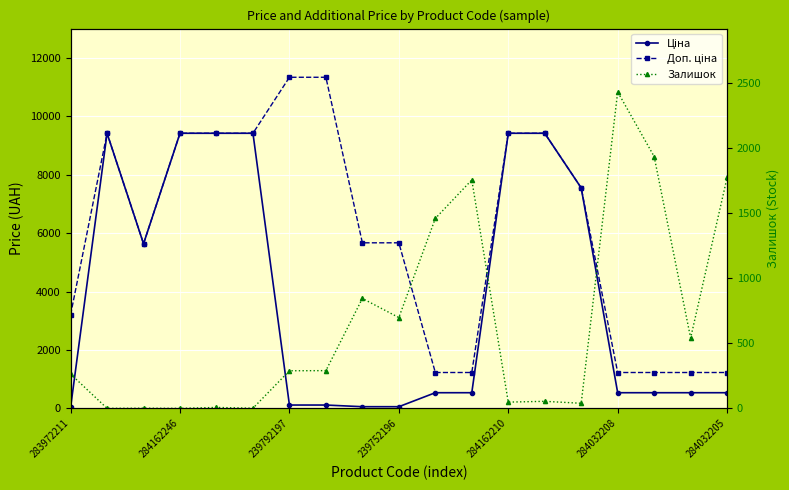

What is the average value of the Залишок series?

654.6